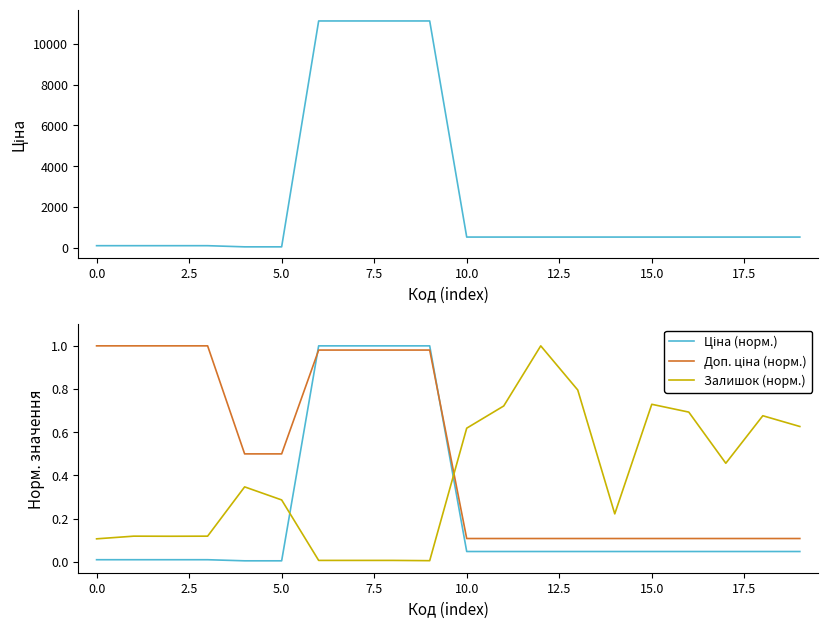

What is the sum of the Ціна (норм.) values at 12 and 18?

0.1